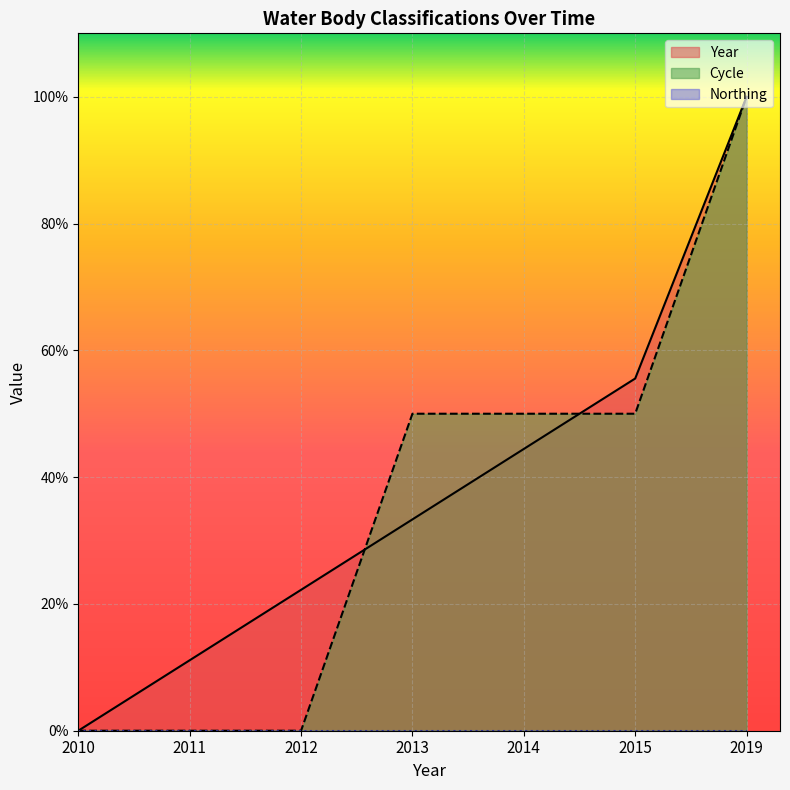

True or false: Year has a value of -69.4 at 2010.

False